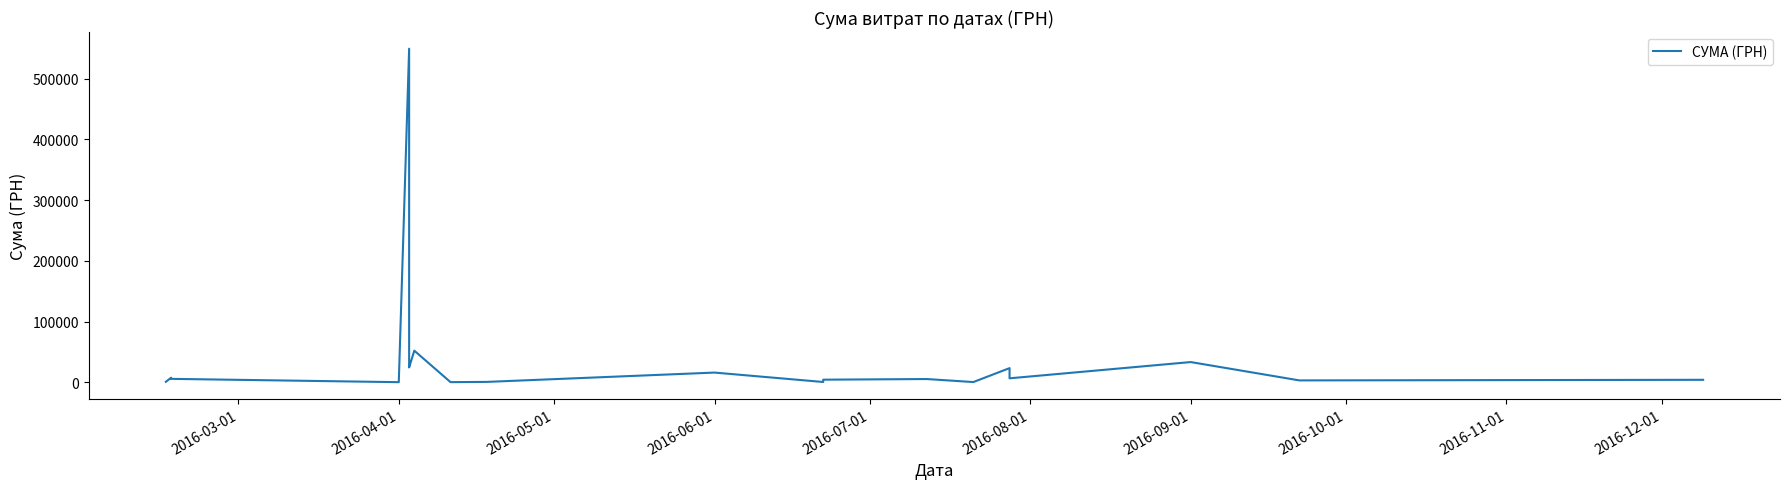

Count the number of values greater than 5668.

10